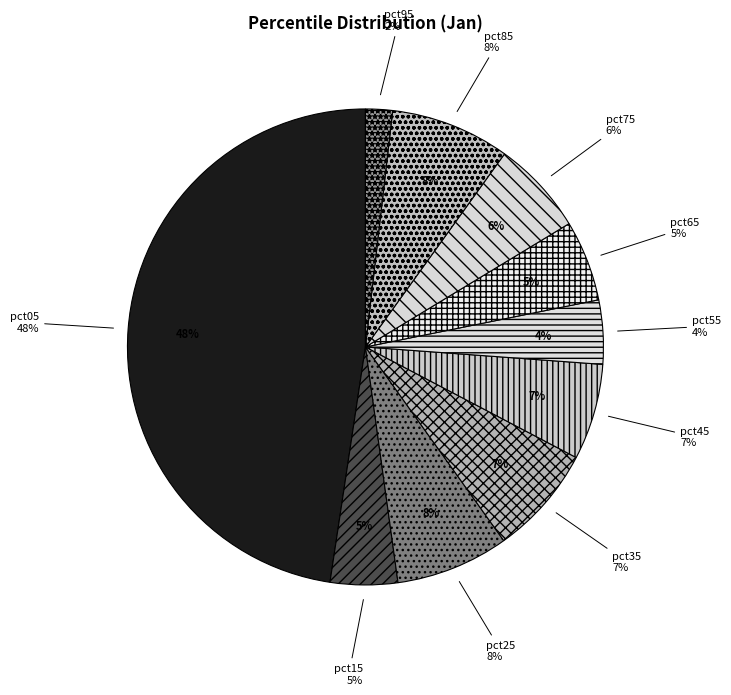

Which has a higher value, pct45 or pct95?

pct45